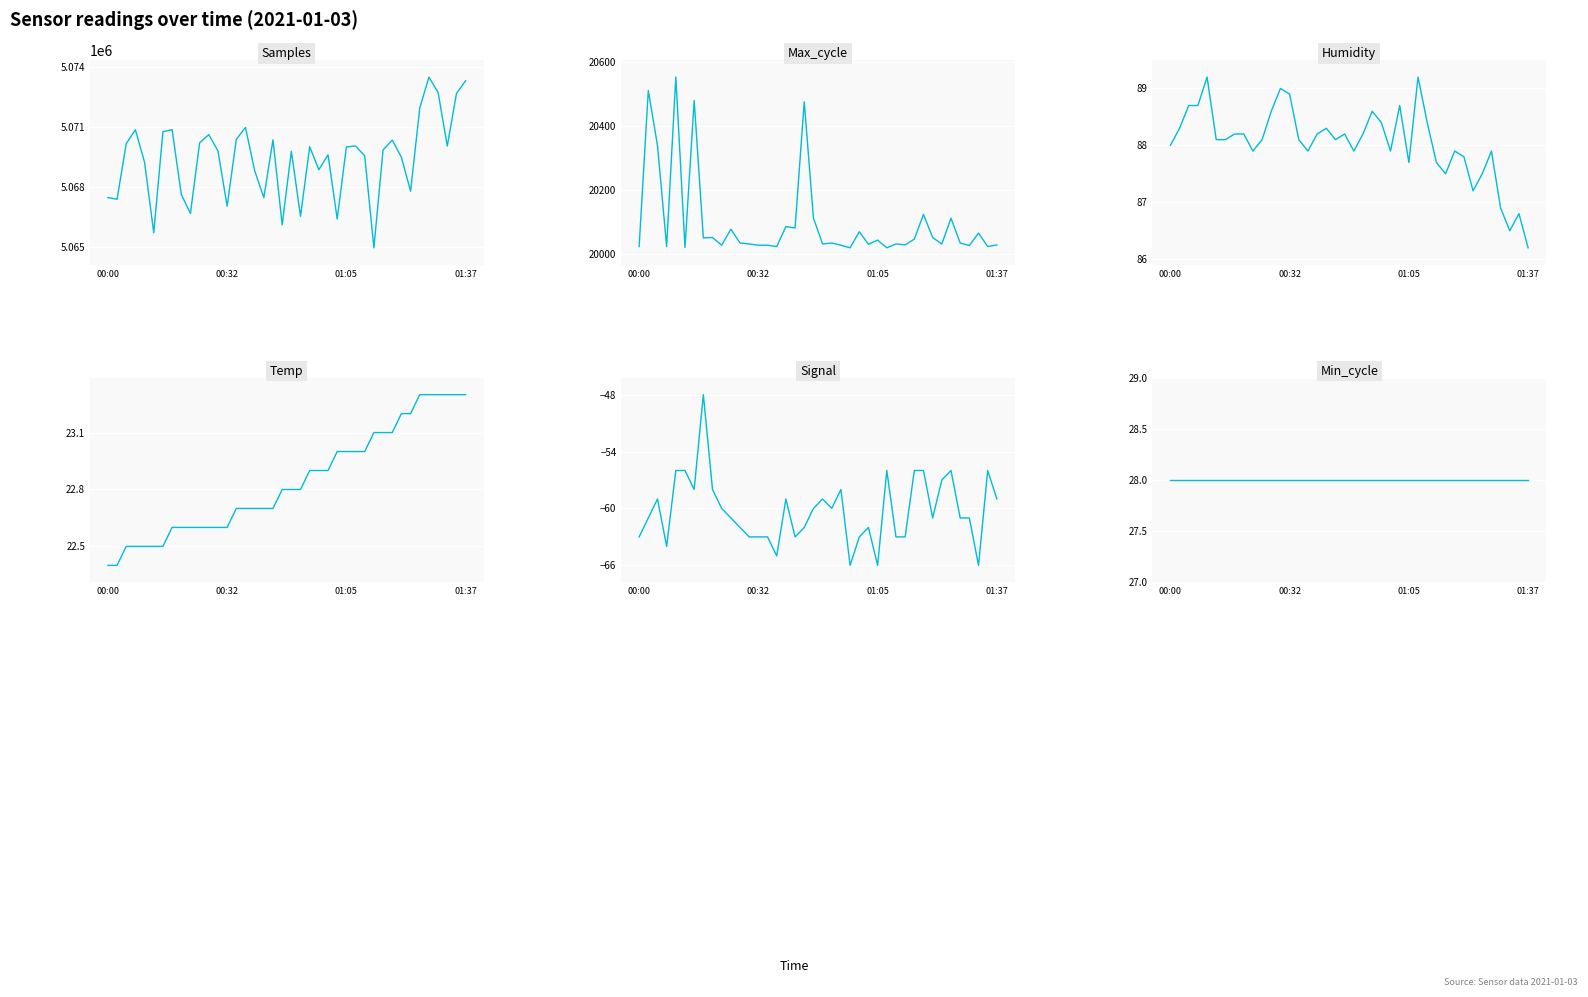

True or false: Max_cycle has a value of 35291.0 at 00:00.

False